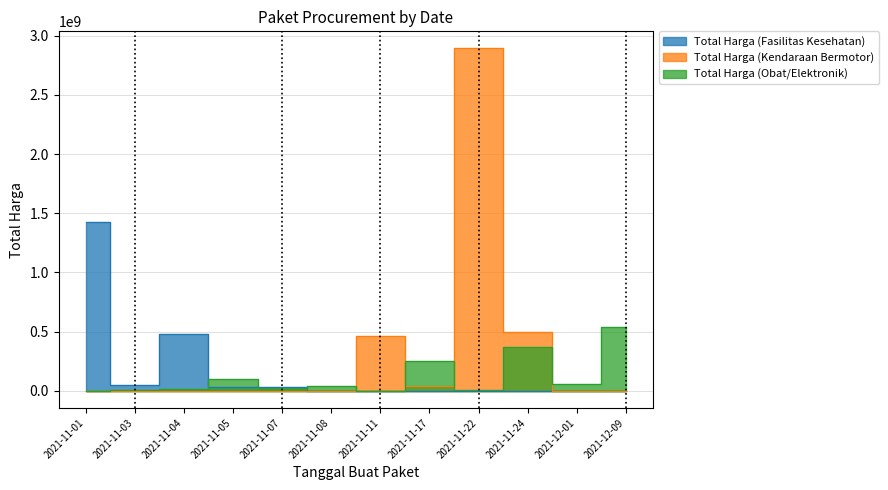

What is the sum of all Total Harga (Fasilitas Kesehatan) values?

2020217015